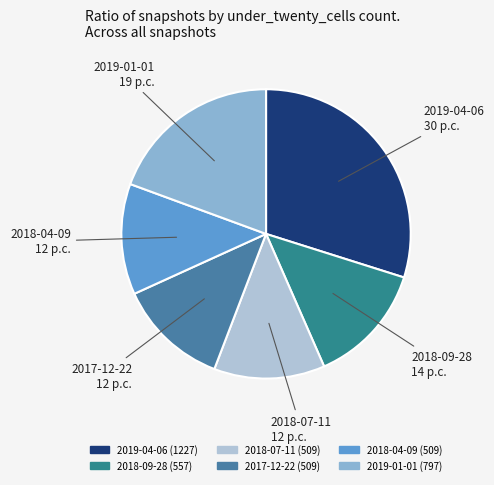

Count the number of slices in the pie.

6